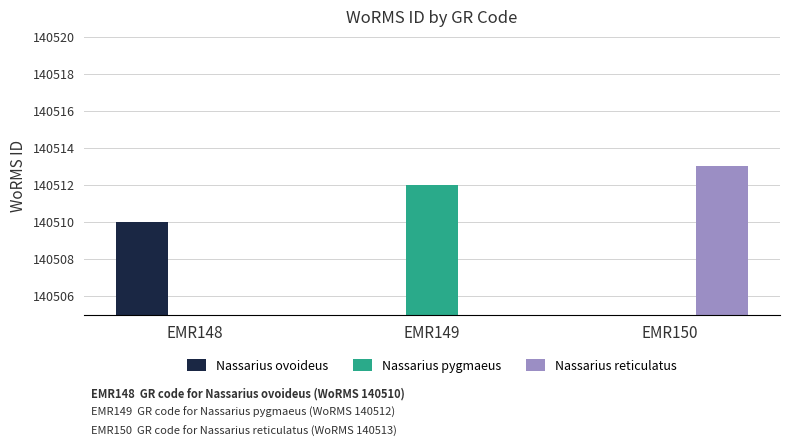

Reading left to right, list all the values displayed in this chart.

Nassarius ovoideus: 140510	0	0
Nassarius pygmaeus: 0	140512	0
Nassarius reticulatus: 0	0	140513